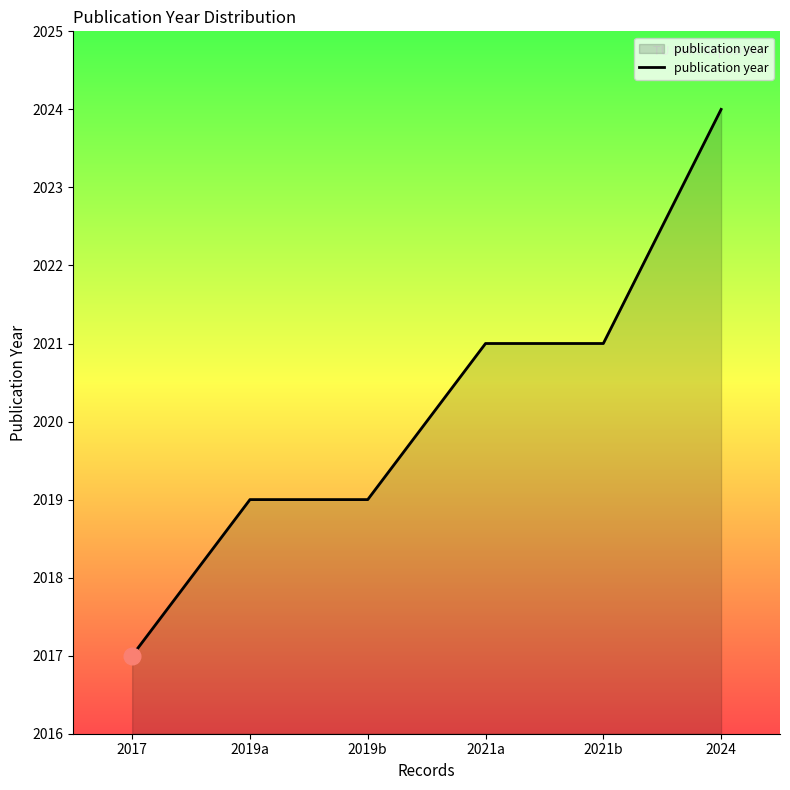

What is the greatest value displayed?

2024